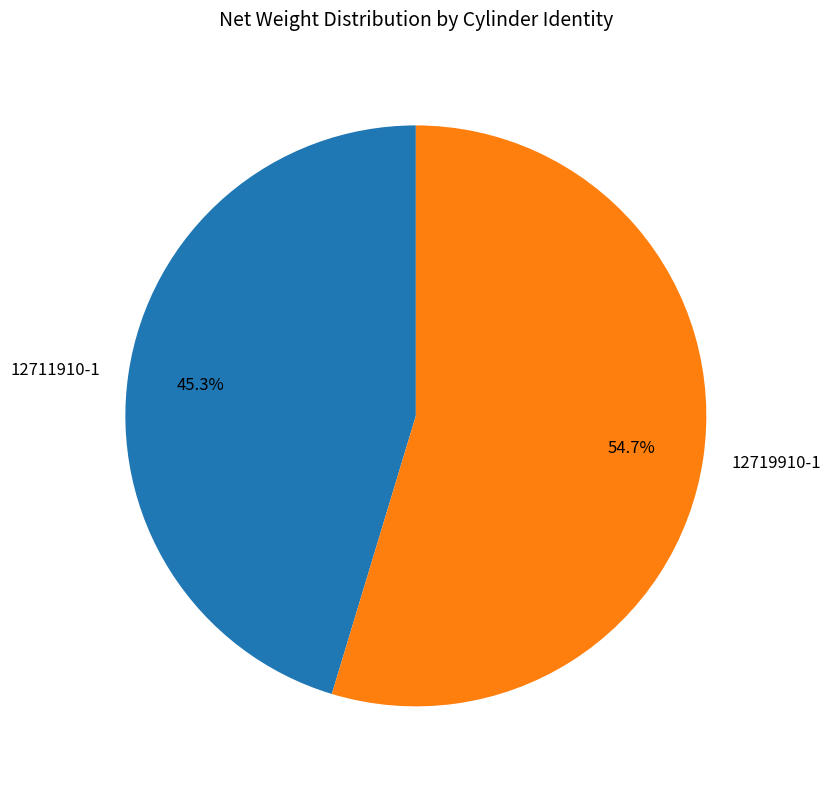

Is 12711910-1 the majority of the pie?

No